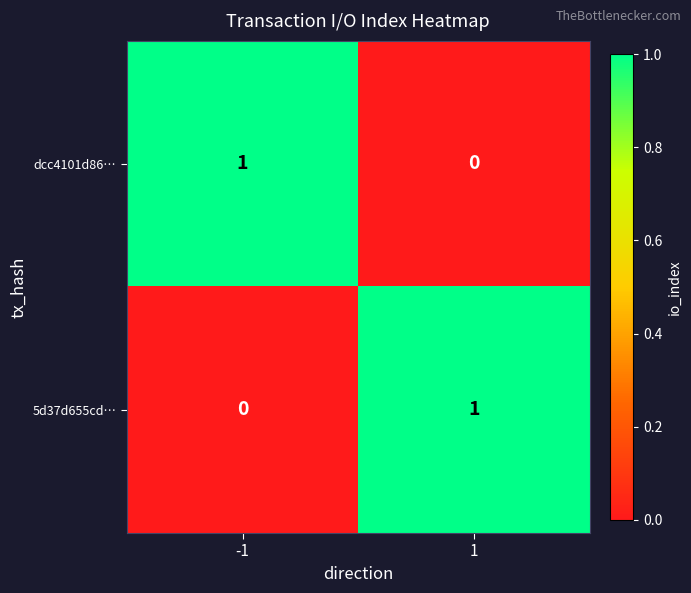

Reading left to right, transcribe all the data shown in this chart.

dcc4101d86…: -1=1	1=0
5d37d655cd…: -1=0	1=1